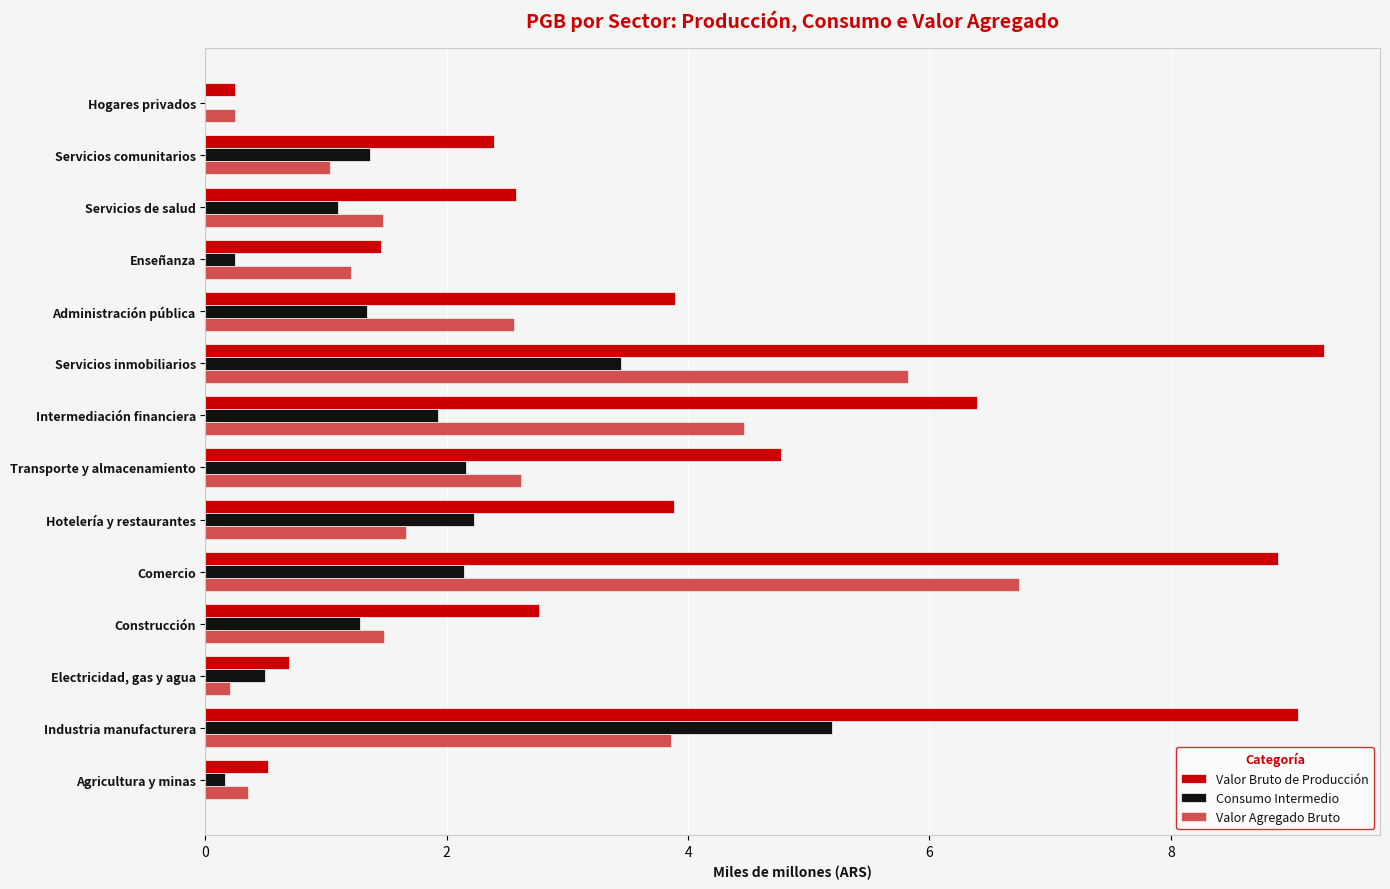

What are all the series names shown in the legend?

Valor Bruto de Producción, Consumo Intermedio, Valor Agregado Bruto